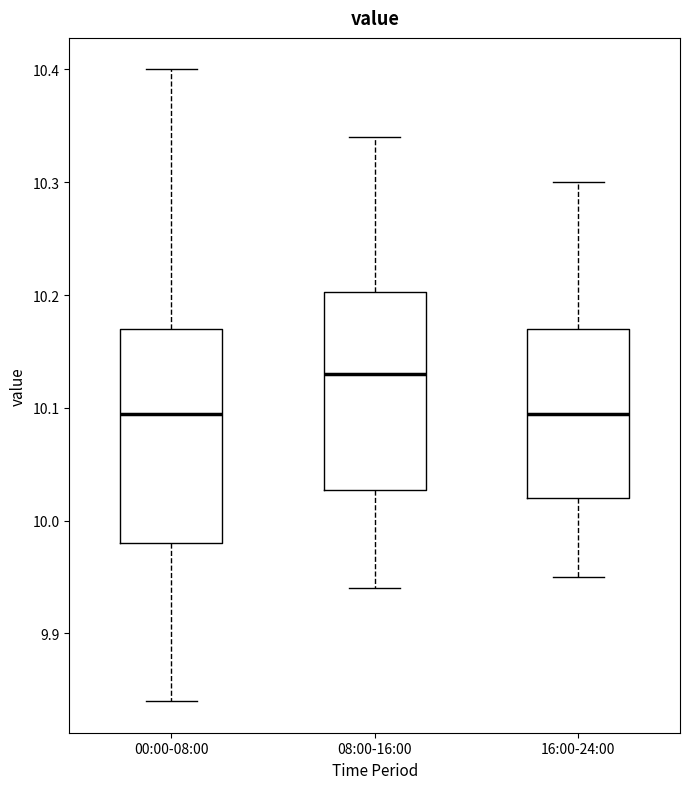

Which box has the highest median line?

08:00-16:00